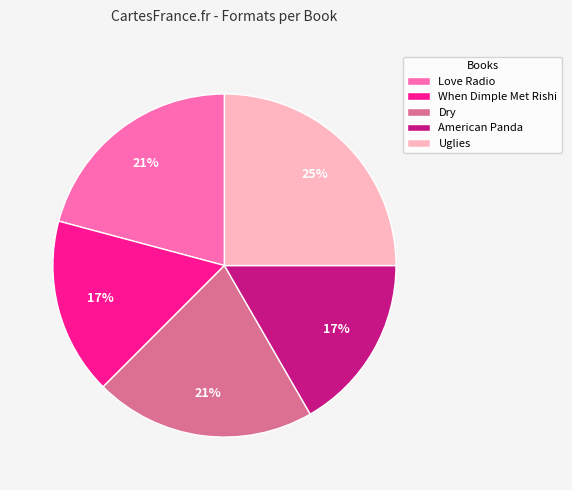

What percentage is the When Dimple Met Rishi slice, to the nearest percent?

17%